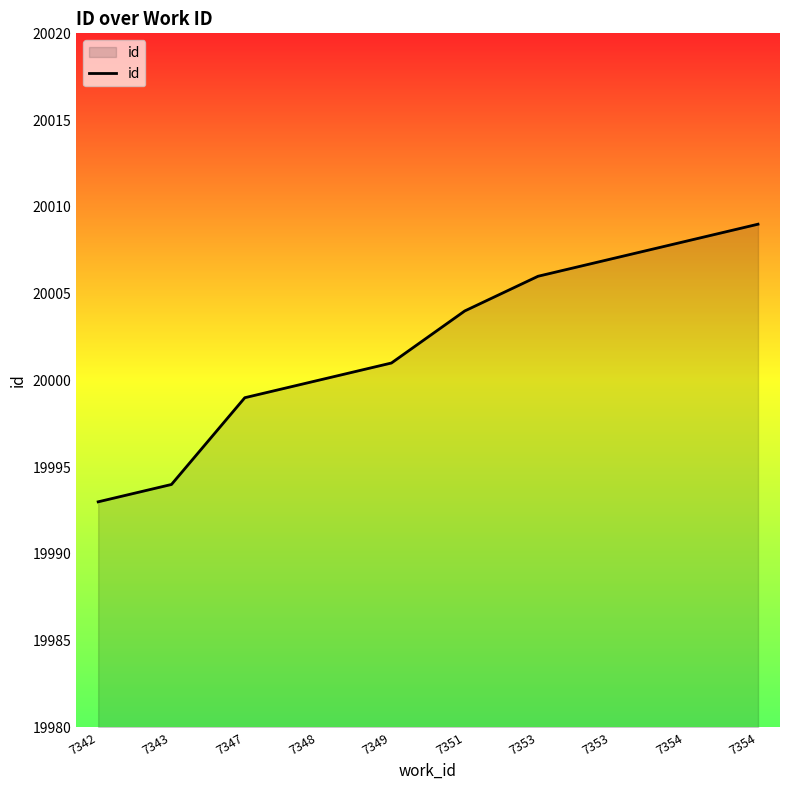

Reading left to right, transcribe all the data shown in this chart.

19993	19994	19999	20000	20001	20004	20006	20007	20008	20009